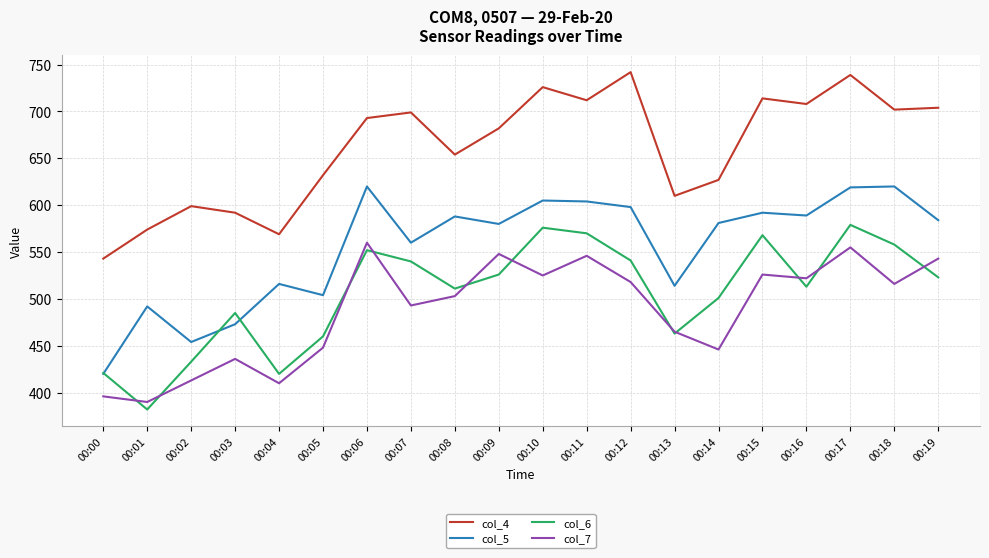

True or false: col_6 and col_4 cross at least once.

False